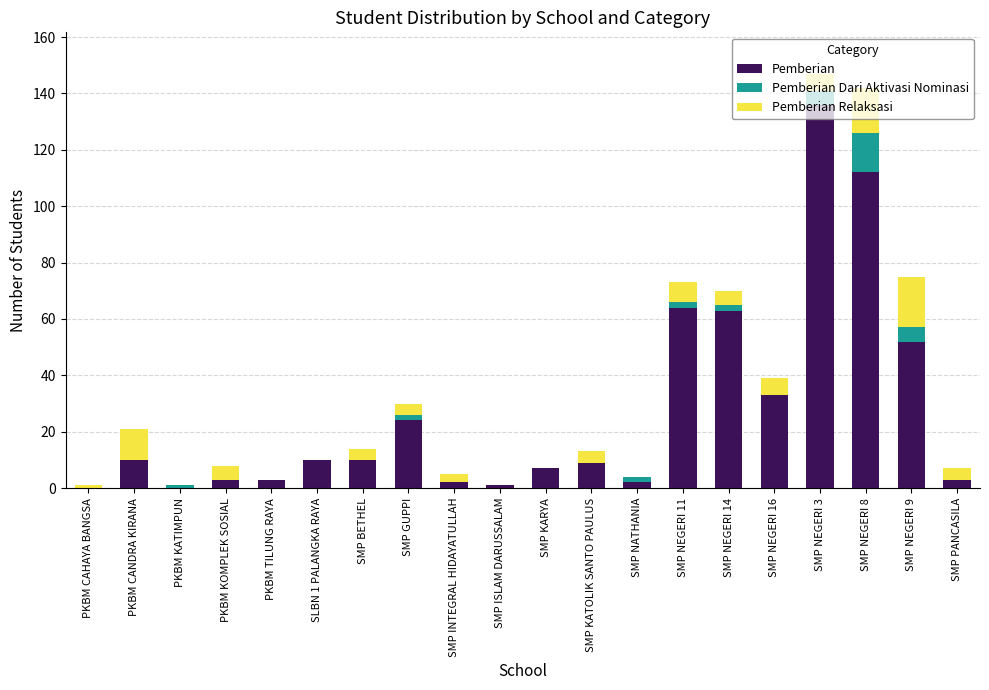

True or false: Pemberian has a value of 7 at SMP KARYA.

True